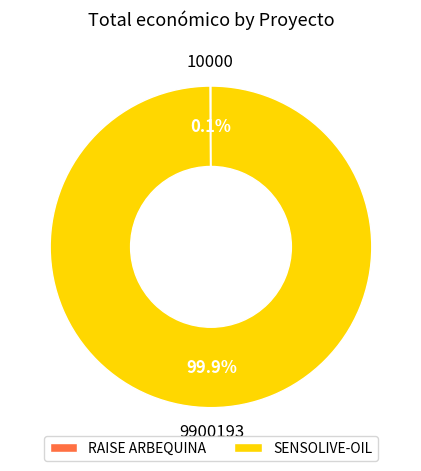

What percentage is the SENSOLIVE-OIL slice, to the nearest percent?

100%